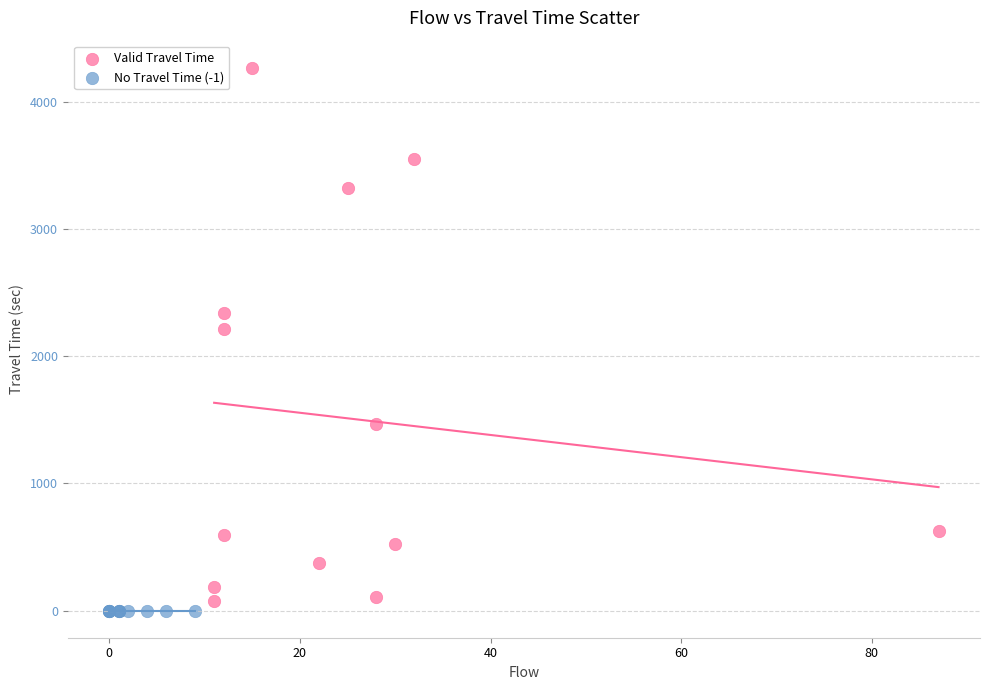

Which series reaches the minimum Y coordinate?

No Travel Time (-1)